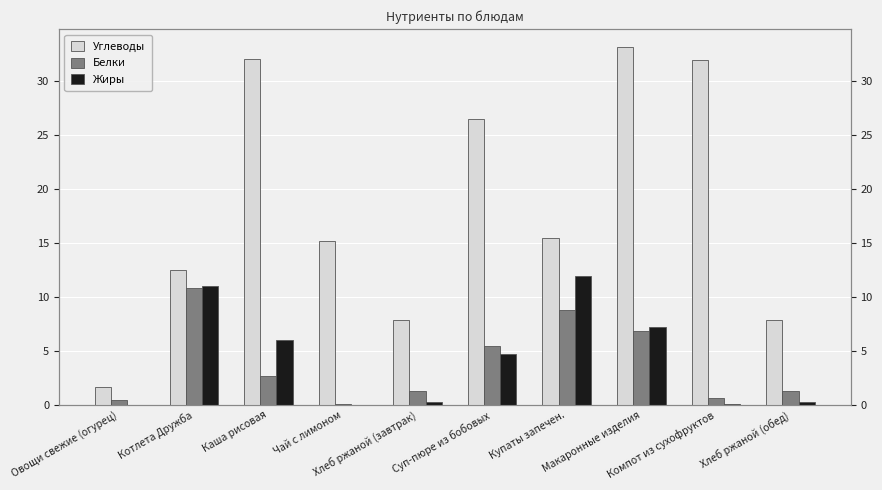

What is the average value of the Углеводы series?

18.4